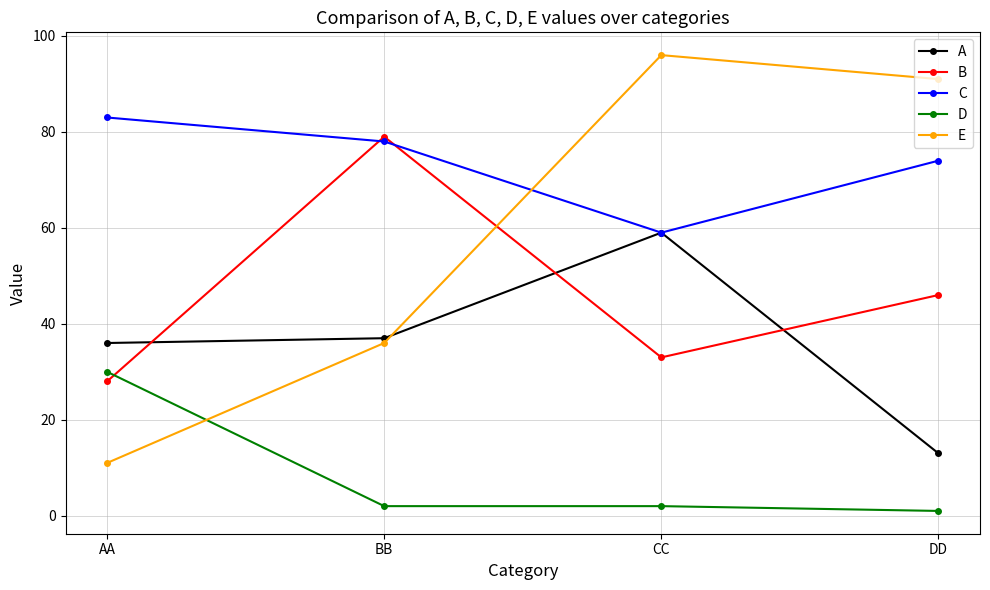

Reading left to right, extract all data points from this chart.

A: AA=36	BB=37	CC=59	DD=13
B: AA=28	BB=79	CC=33	DD=46
C: AA=83	BB=78	CC=59	DD=74
D: AA=30	BB=2	CC=2	DD=1
E: AA=11	BB=36	CC=96	DD=91